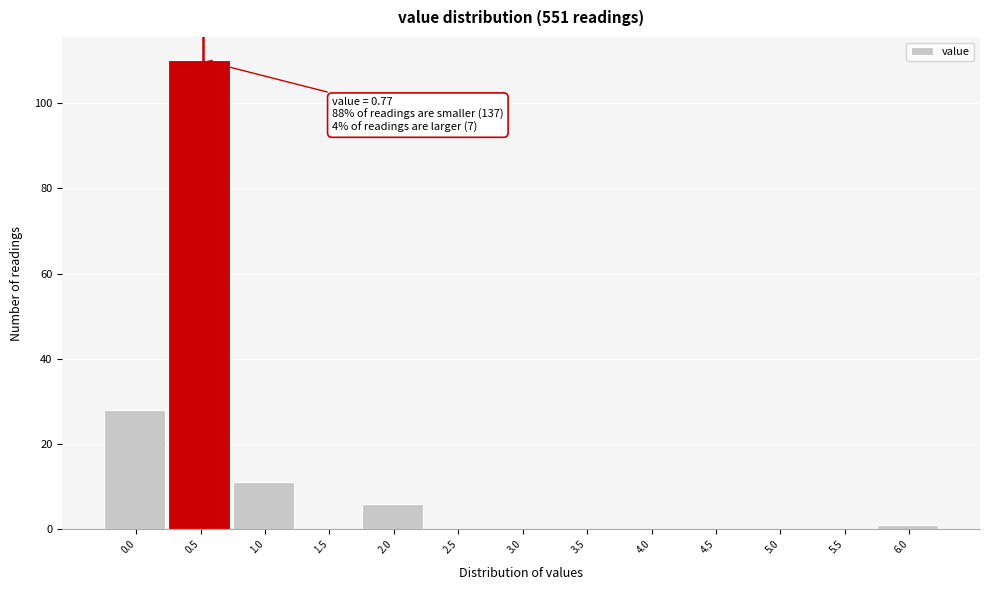

Reading left to right, extract all data points from this chart.

0.0=28	0.5=110	1.0=11	1.5=0	2.0=6	2.5=0	3.0=0	3.5=0	4.0=0	4.5=0	5.0=0	5.5=0	6.0=1